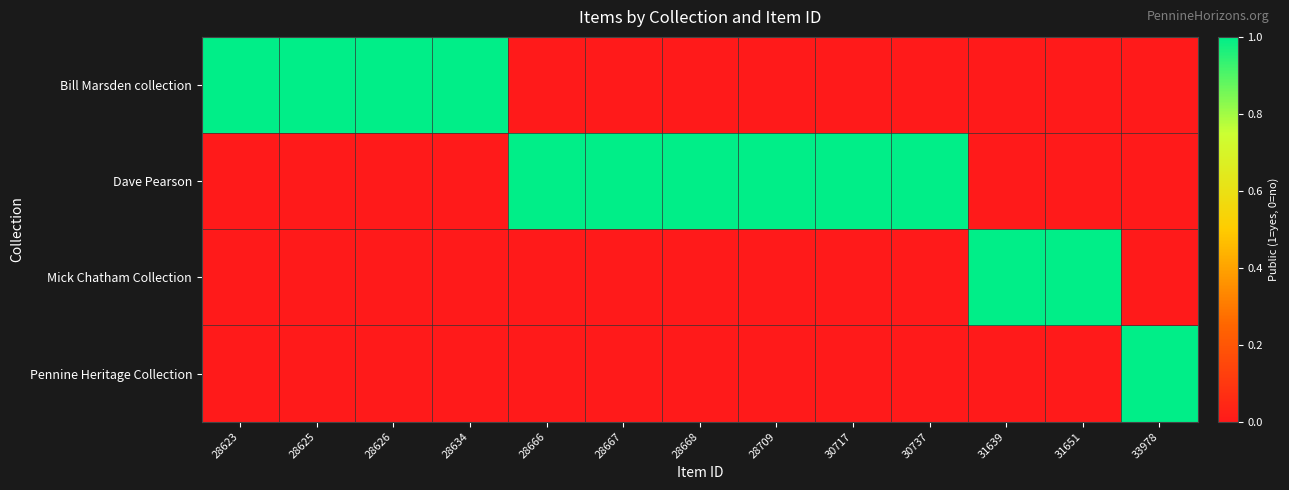

Reading right to left, what are all the values shown in this chart?

Bill Marsden collection: 33978=0	31651=0	31639=0	30737=0	30717=0	28709=0	28668=0	28667=0	28666=0	28634=1	28626=1	28625=1	28623=1
Dave Pearson: 33978=0	31651=0	31639=0	30737=1	30717=1	28709=1	28668=1	28667=1	28666=1	28634=0	28626=0	28625=0	28623=0
Mick Chatham Collection: 33978=0	31651=1	31639=1	30737=0	30717=0	28709=0	28668=0	28667=0	28666=0	28634=0	28626=0	28625=0	28623=0
Pennine Heritage Collection: 33978=1	31651=0	31639=0	30737=0	30717=0	28709=0	28668=0	28667=0	28666=0	28634=0	28626=0	28625=0	28623=0